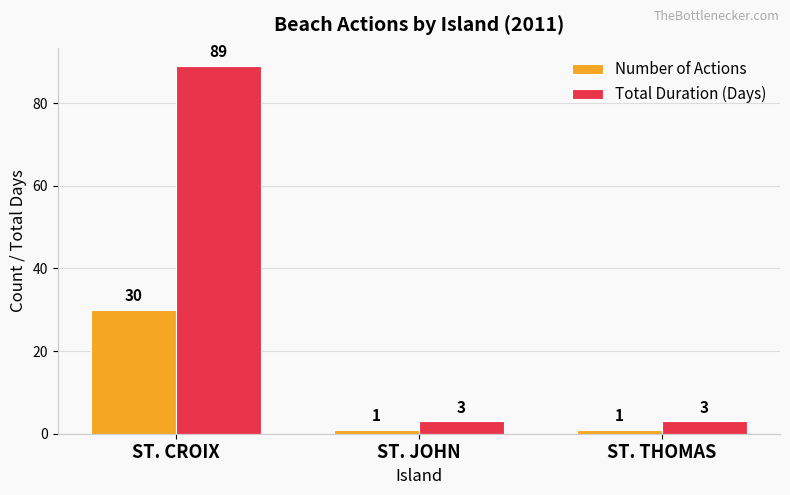

Which series has the widest spread of values?

Total Duration (Days)